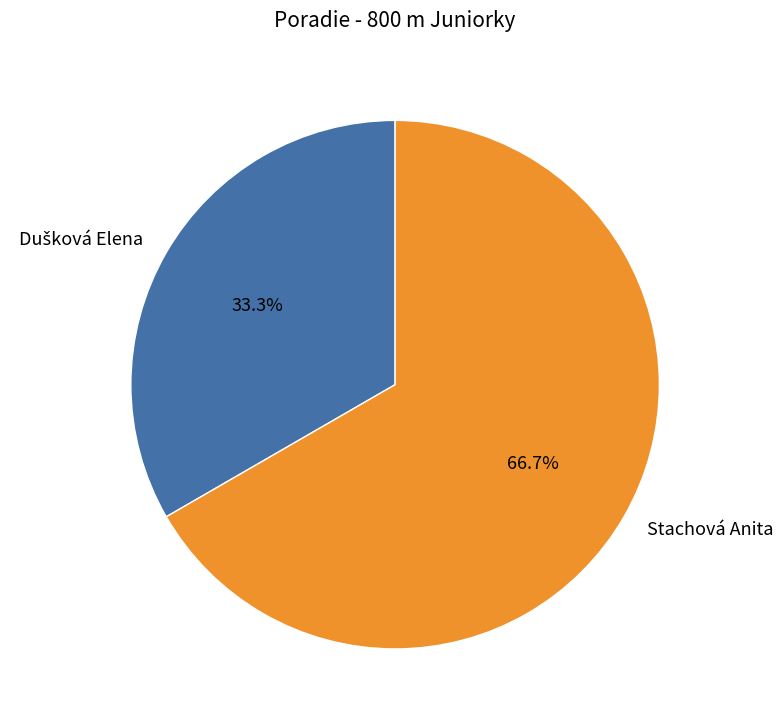

Is there any slice that represents more than half of the pie?

Yes